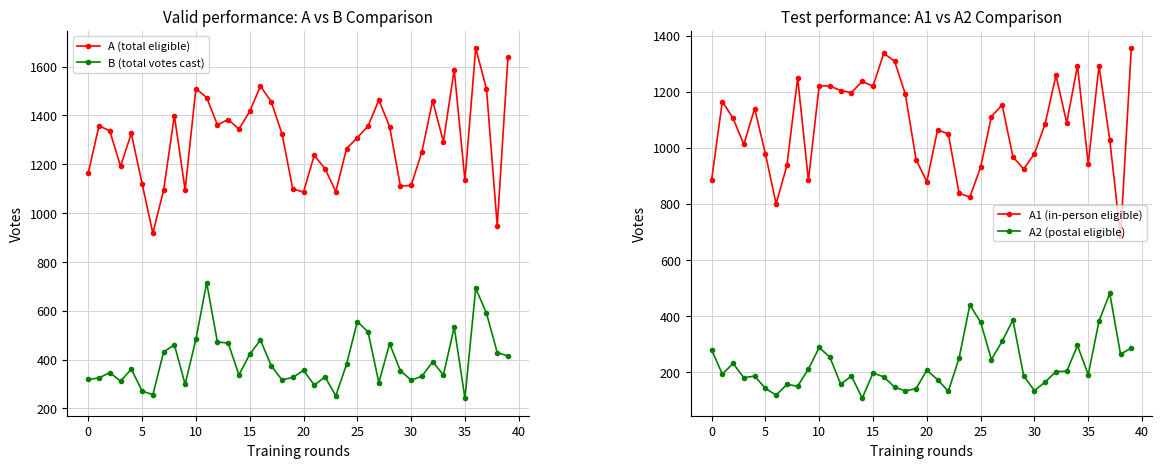

Between 22 and 38, which is larger?

22